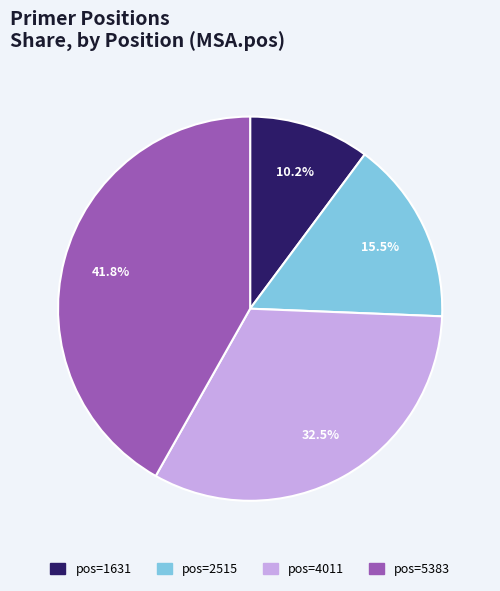

Which has a higher value, pos=5383 or pos=4011?

pos=5383